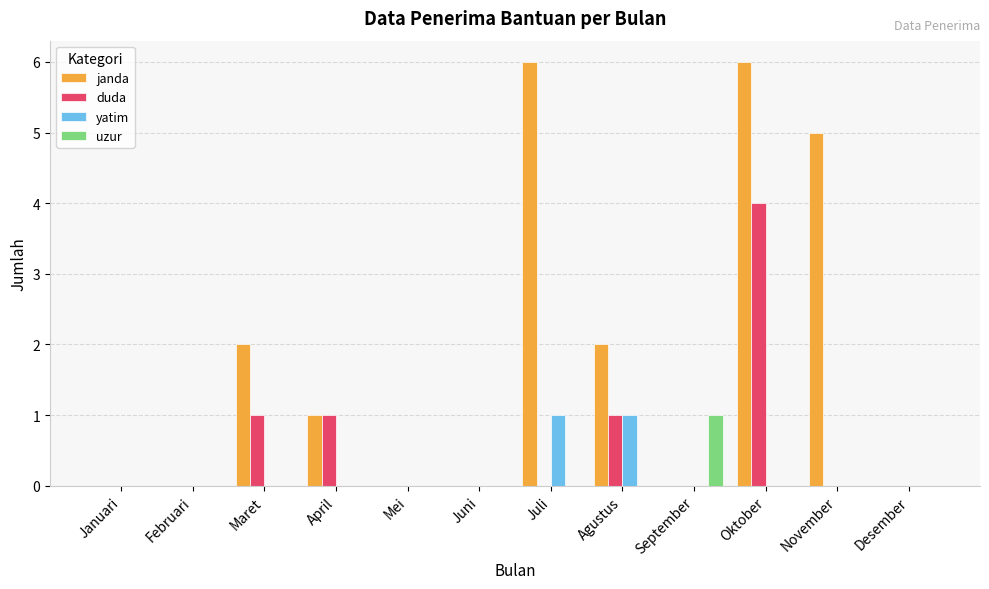

How many categories are shown in the chart?

12